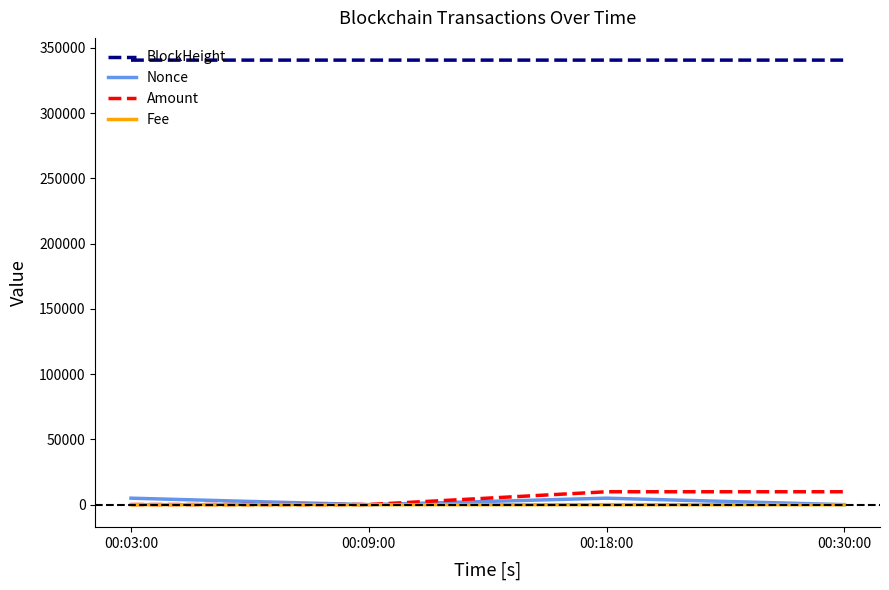

The value of Amount at 00:18:00 is 9898.5. True or false?

True